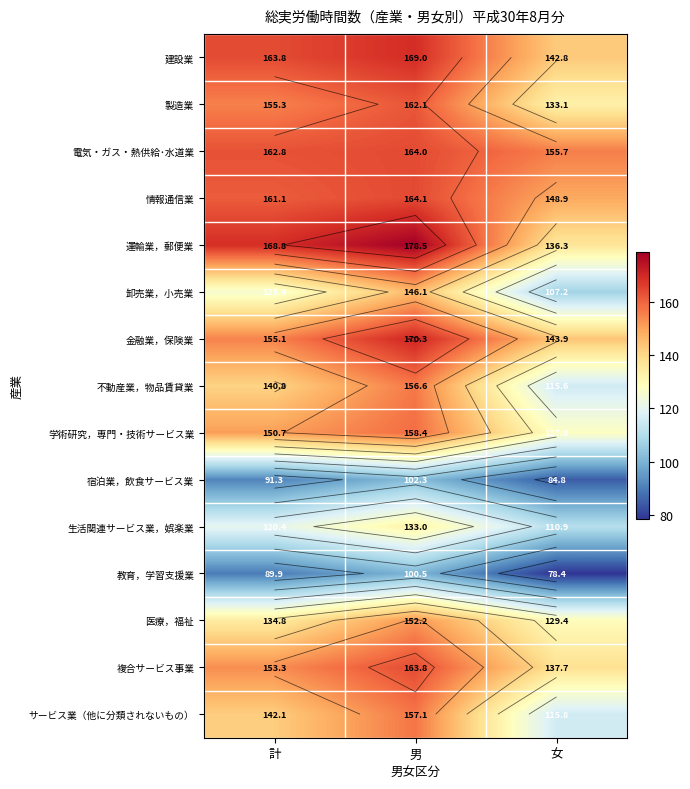

Which series changed the most between 男 and 女?

運輸業，郵便業